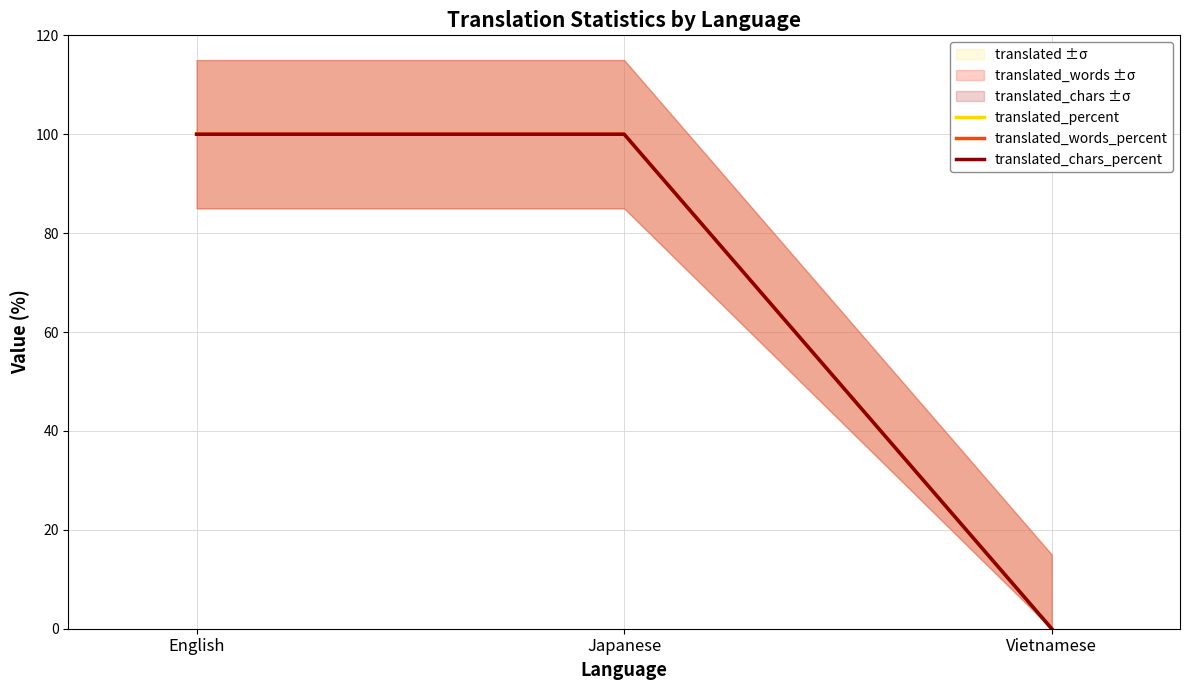

Rank the categories by translated_percent value from highest to lowest.

English, Japanese, Vietnamese